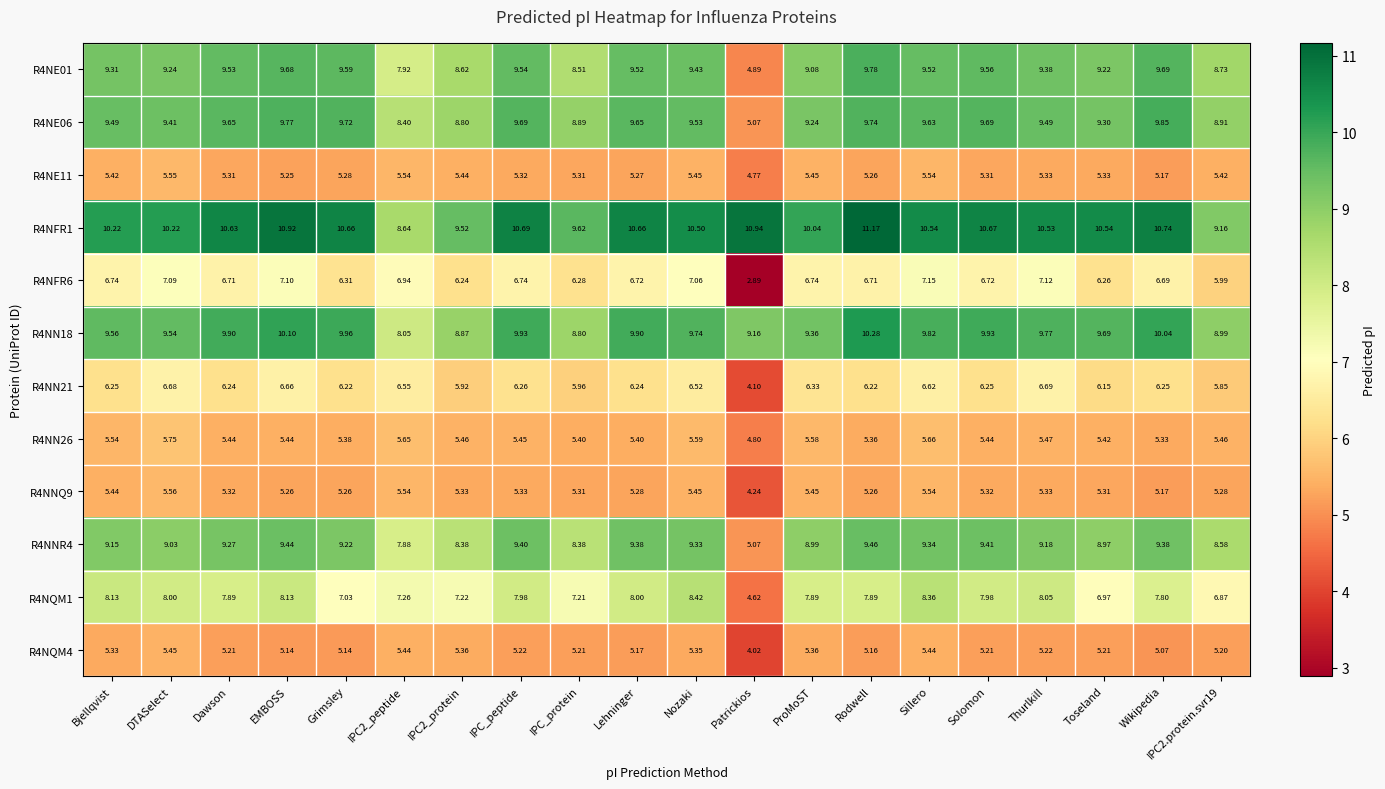

At which label does R4NN26 reach its minimum?

Patrickios